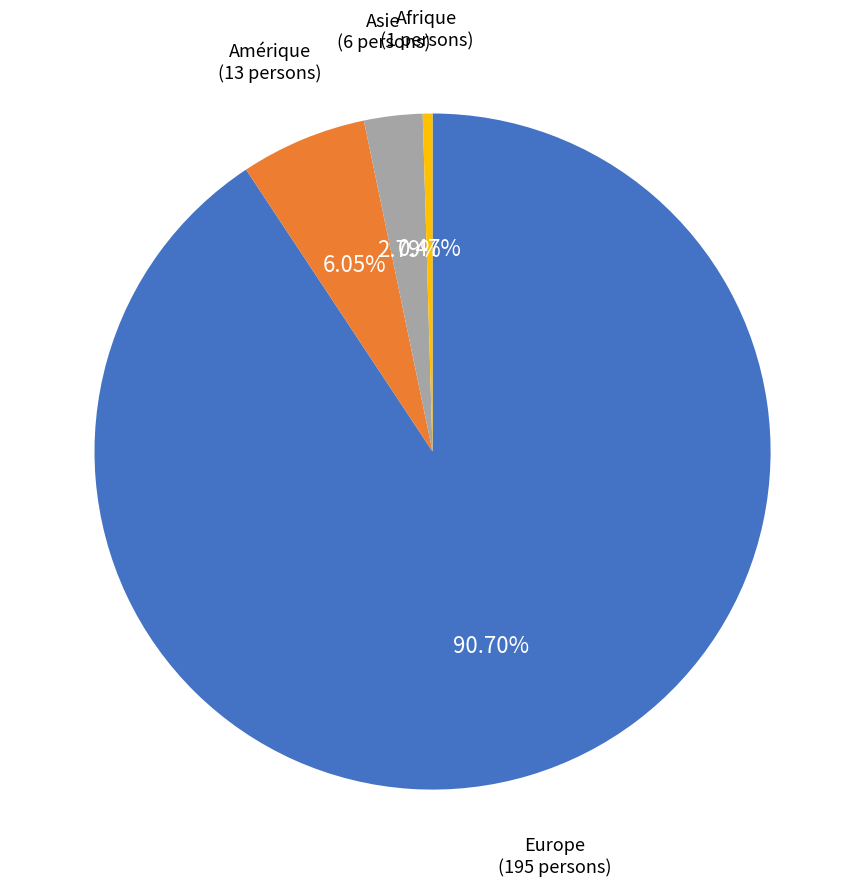

How many segments does this pie chart have?

4